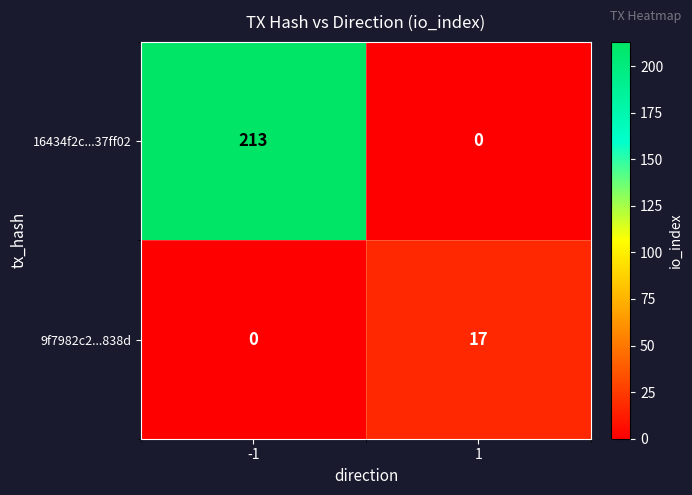

Is it true that 9f7982c2...838d equals -8 at -1?

False